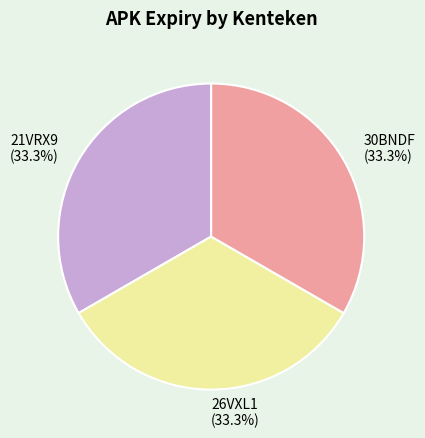

What is the ratio of the value at 26VXL1 (33.3%) to the value at 21VRX9 (33.3%)?

1.0